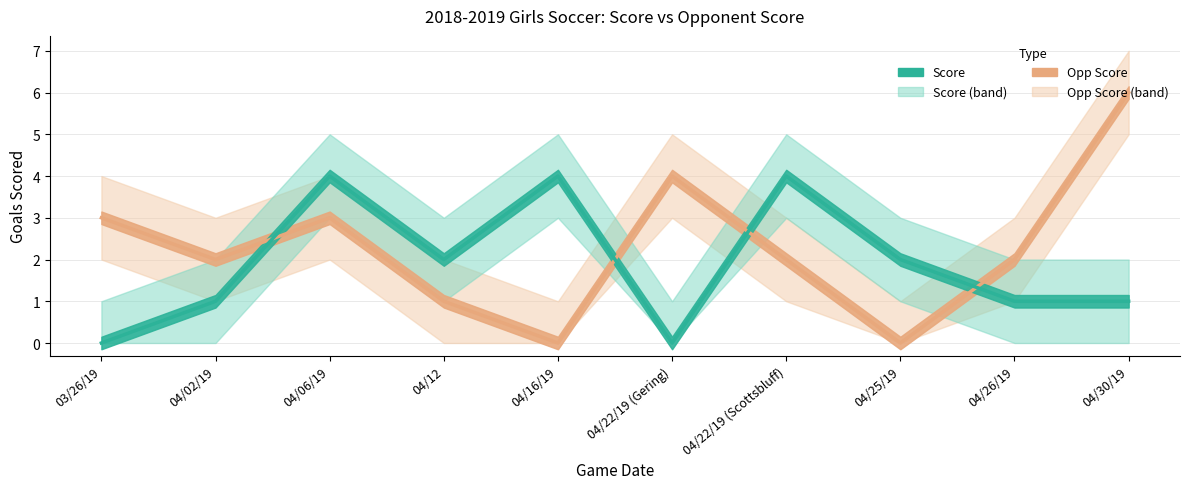

Does the chart display data point markers on the line(s)?

No